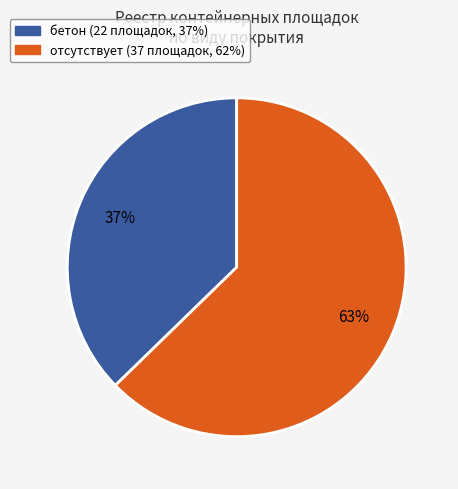

How many slices are in this pie chart?

2